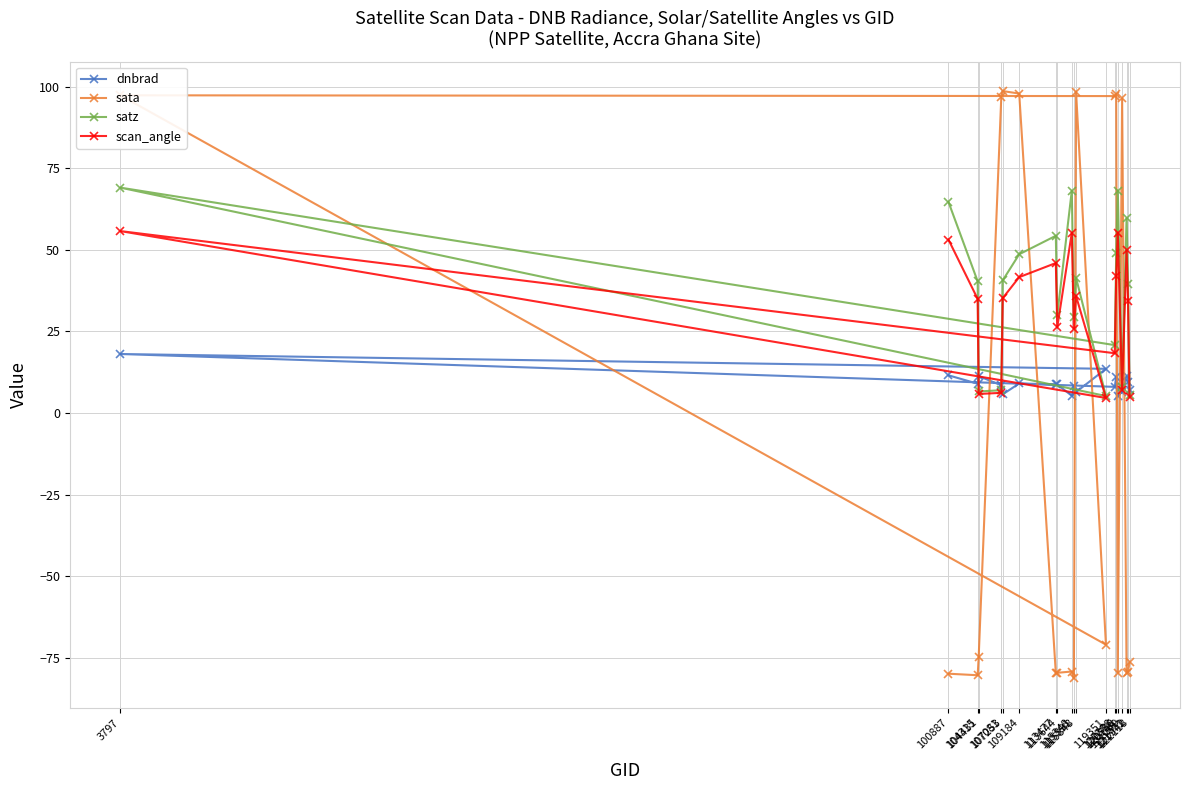

True or false: satz and scan_angle intersect in this chart.

False